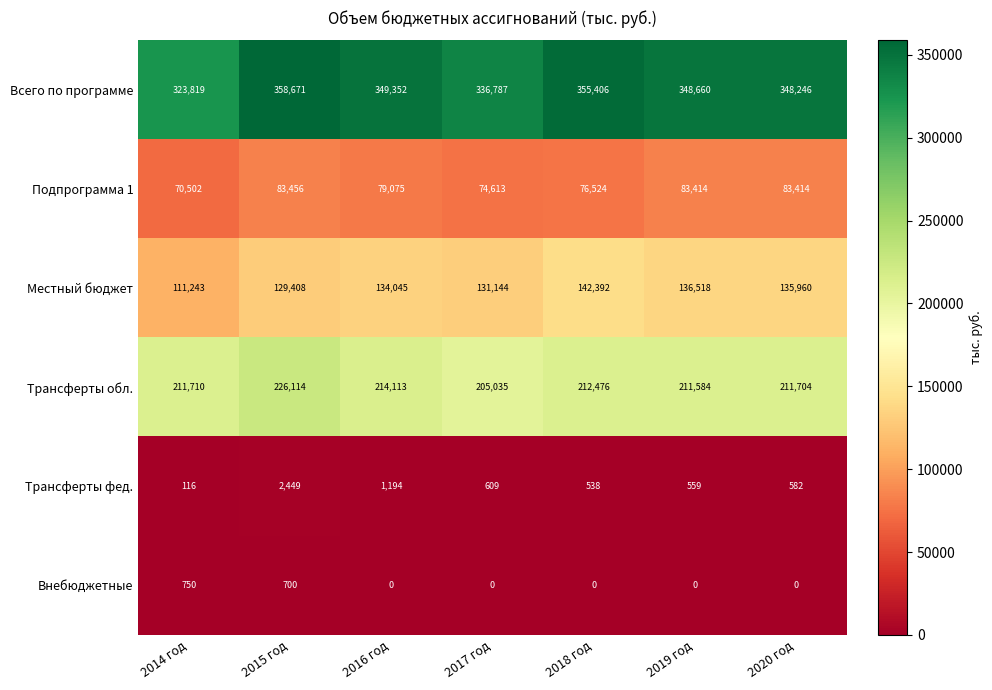

What is the highest value of the Всего по программе series?

358671